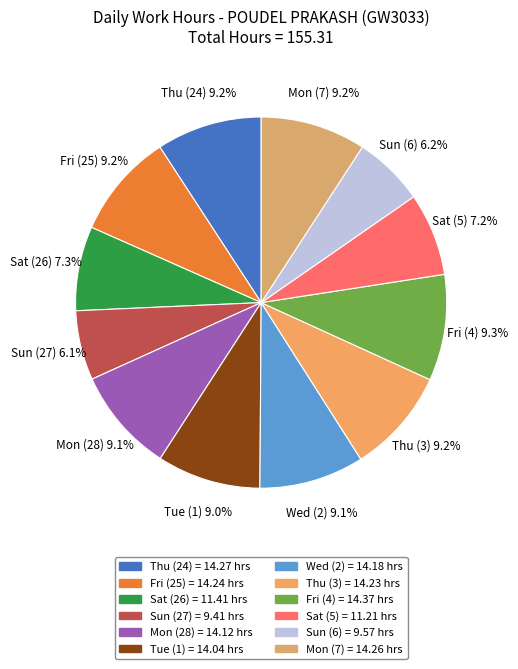

True or false: Wed (2) accounts for 9% of the total.

True